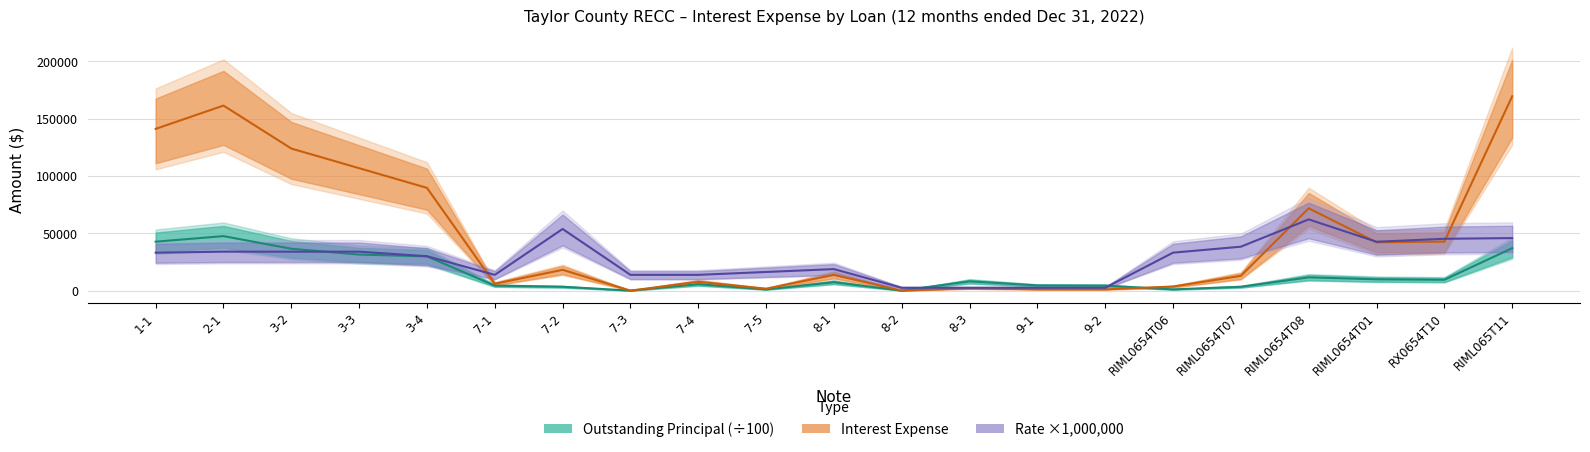

True or false: Outstanding Principal and Rate (scaled) intersect in this chart.

True